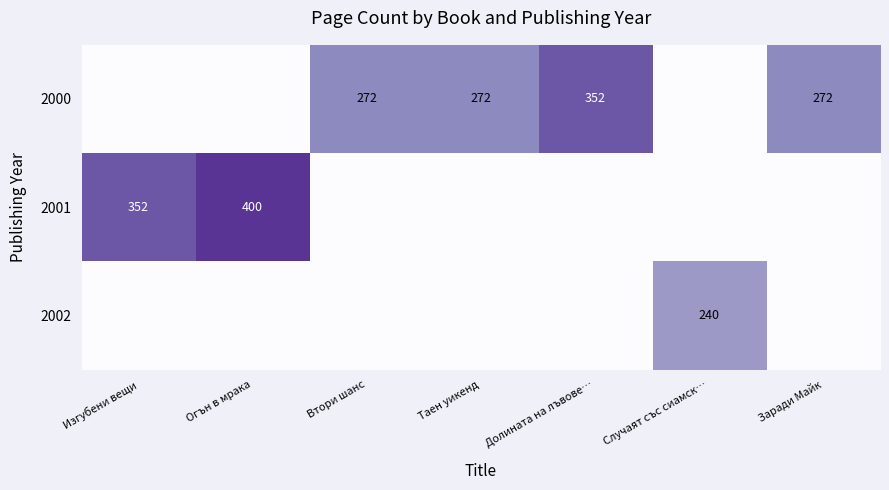

At how many categories does at least one series exceed 259?

6